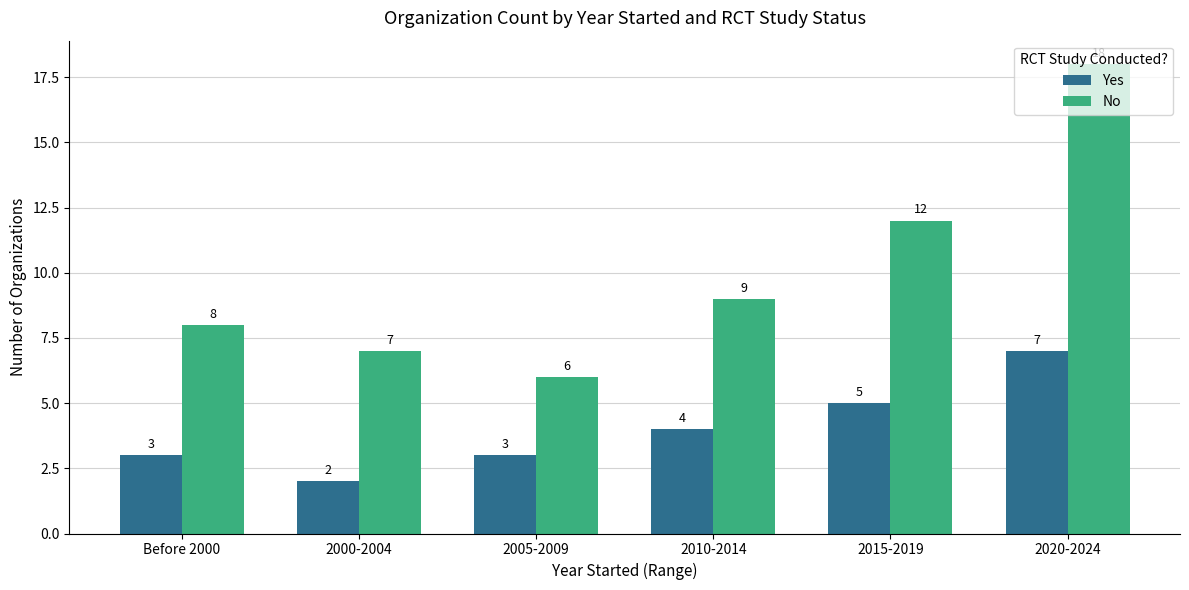

How many groups of bars are there?

6